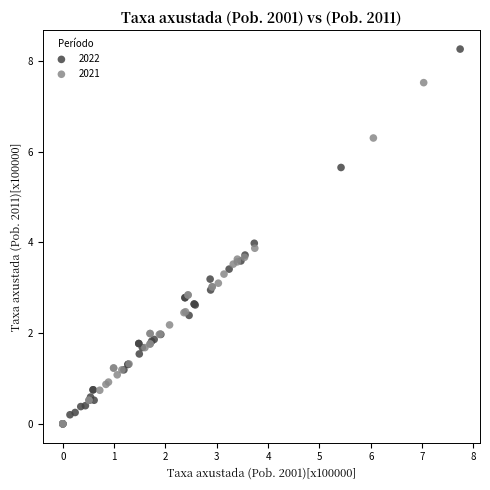

Which series has the widest spread of Y values?

2022